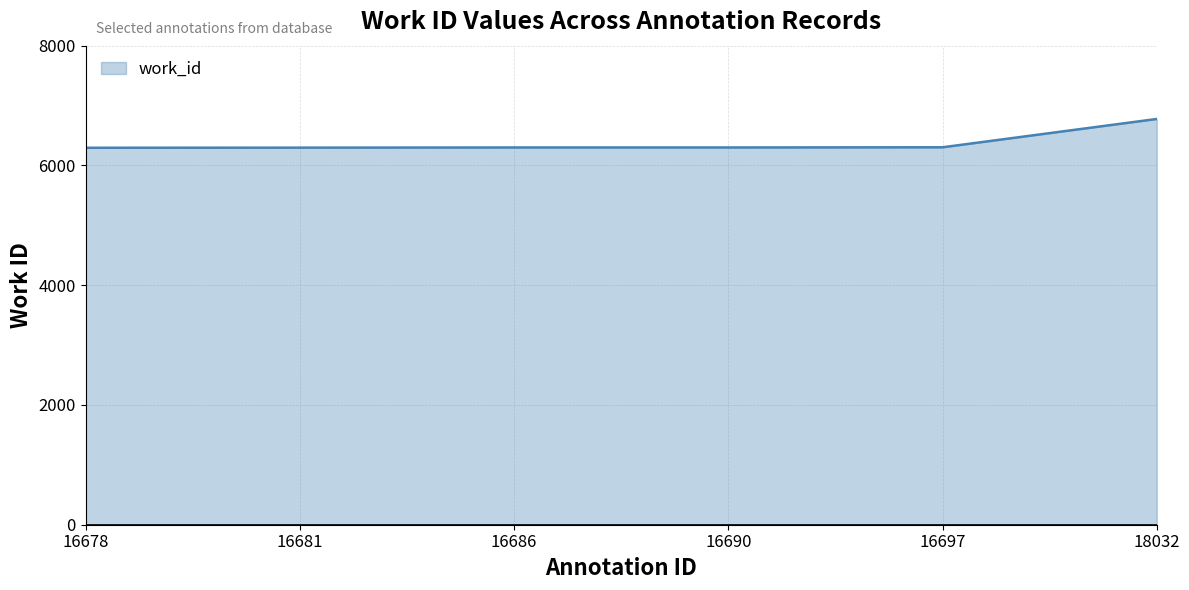

The chart shows a value of 6776 at 18032. True or false?

True